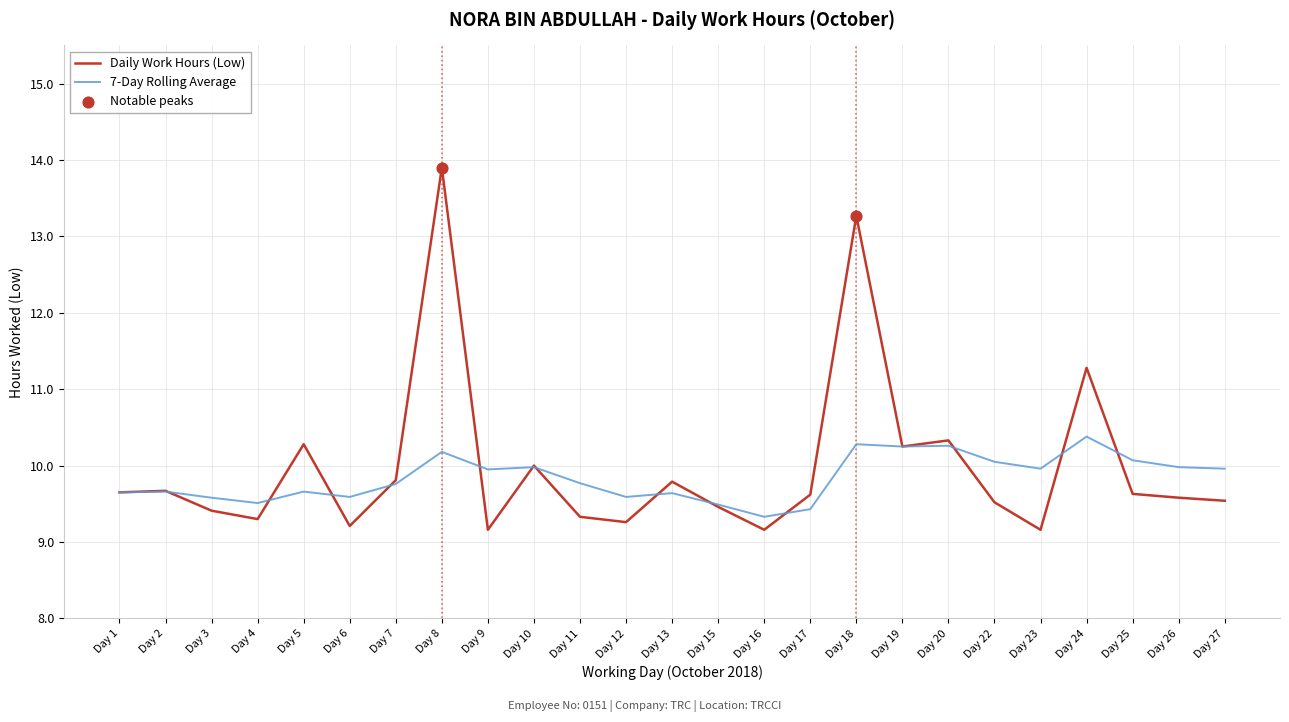

Between Day 9 and Day 18, which series saw the biggest shift?

Daily Work Hours (Low)